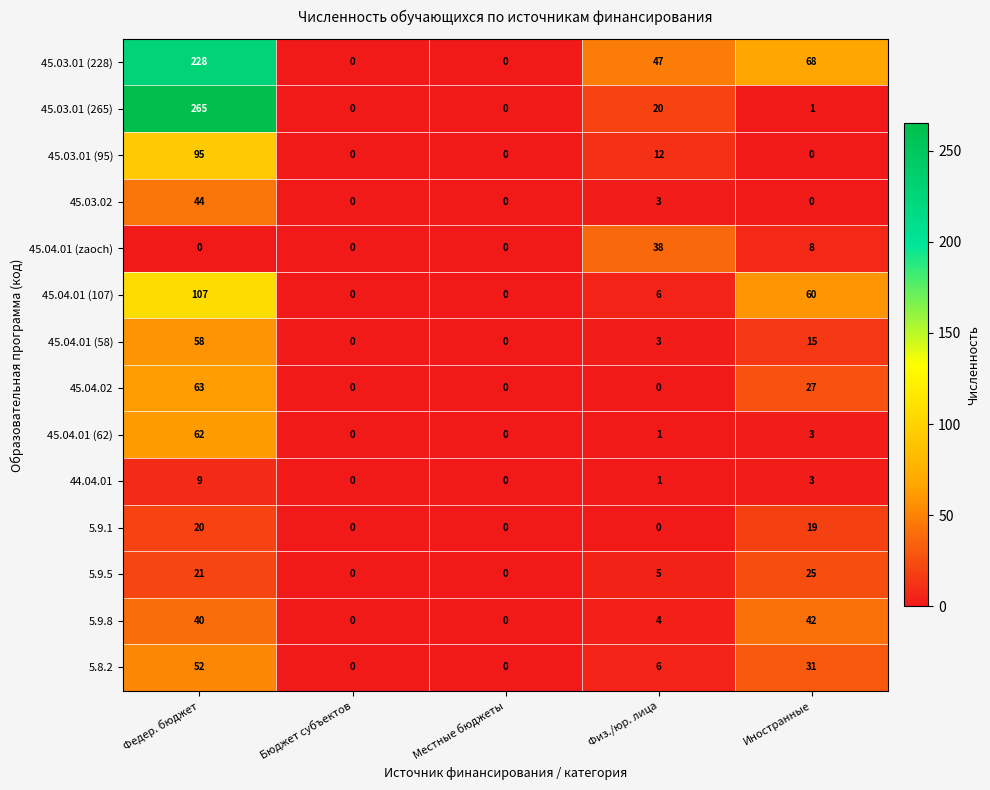

What is the total value across all series at Иностранные?

302